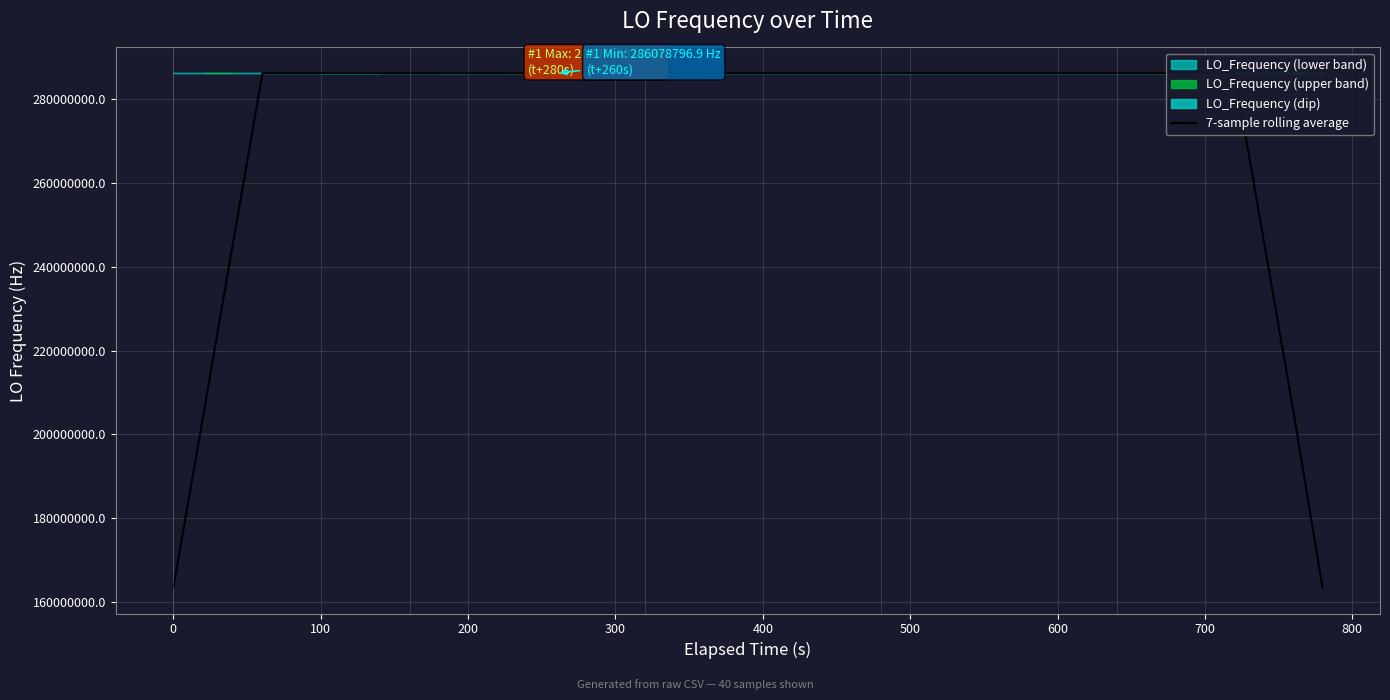

What is the difference between the second highest and minimum values?

122605200.4